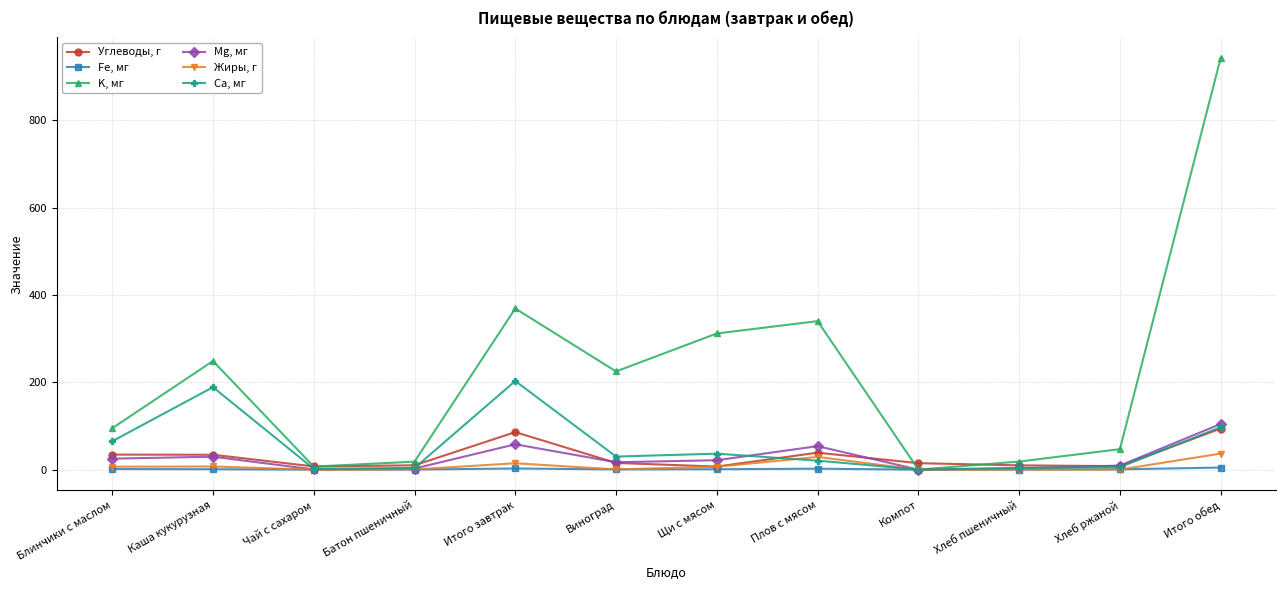

Which series has the largest total across all categories?

K, мг